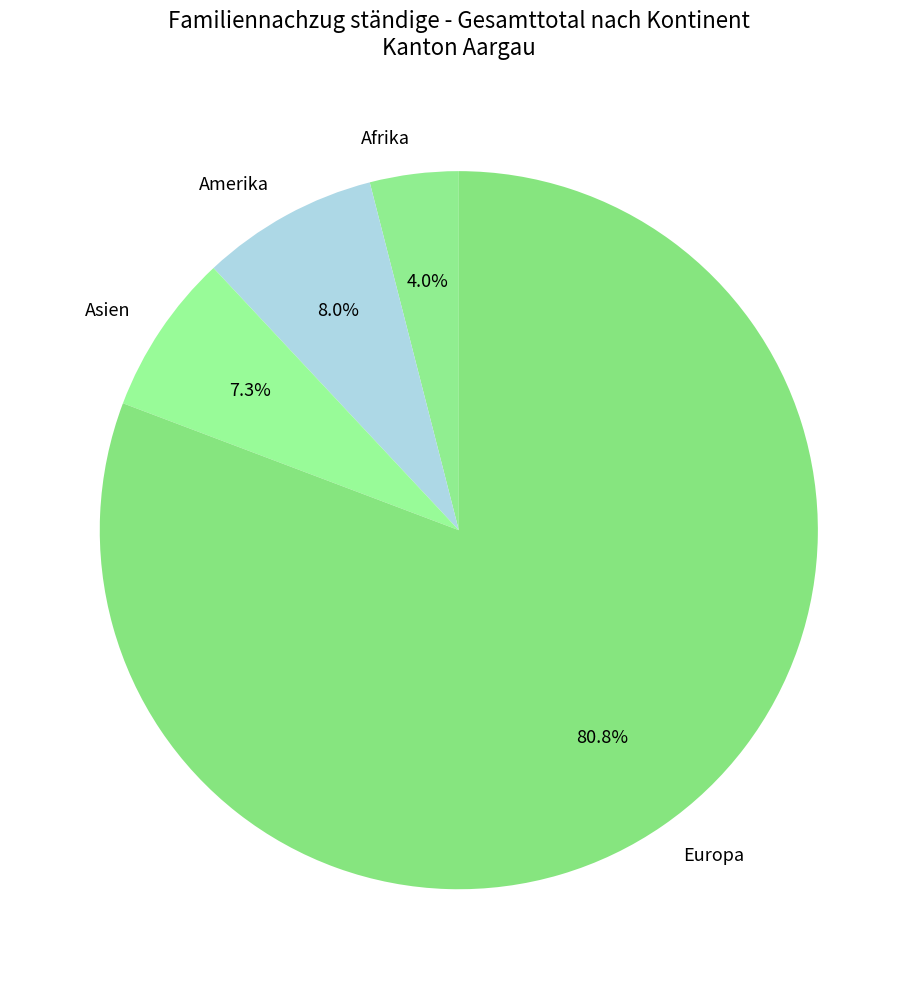

How many segments does this pie chart have?

4